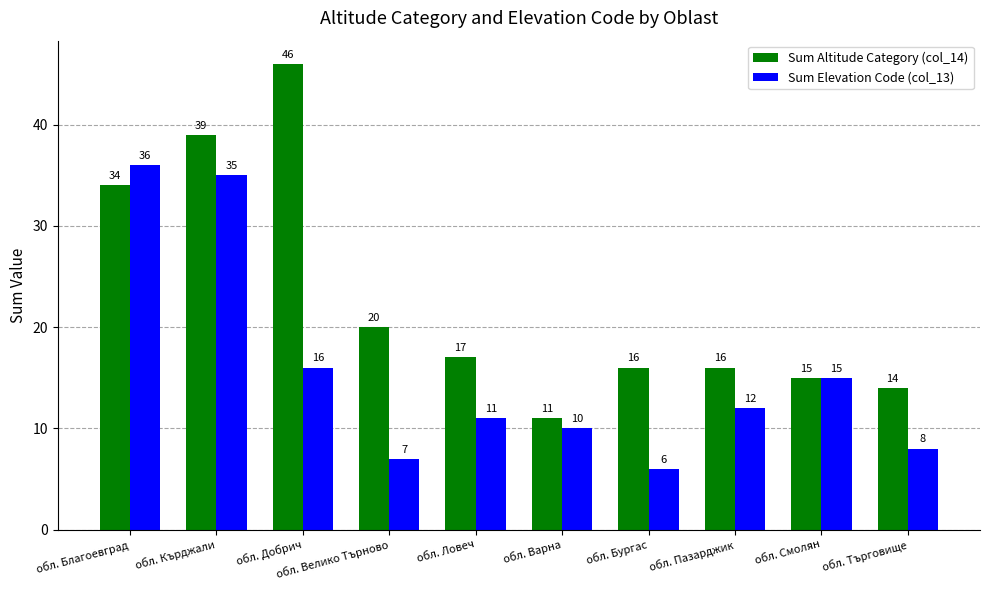

What is the sum of the Sum Altitude Category (col_14) values at обл. Кърджали and обл. Велико Търново?

59